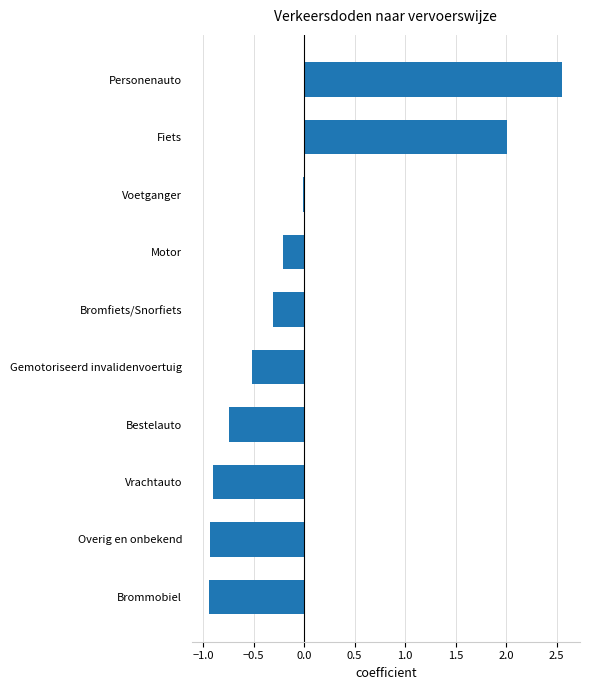

How many positive values are there?

2